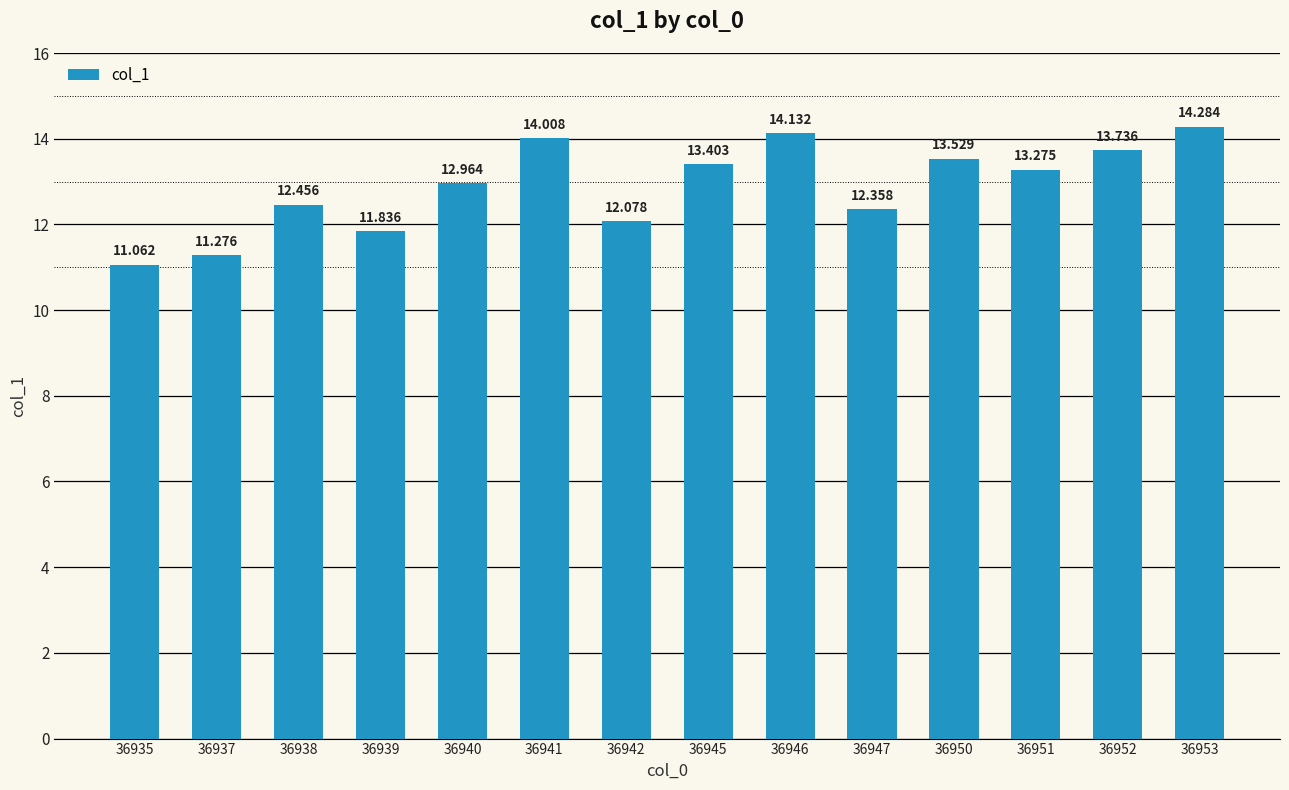

What is the average value?

12.9